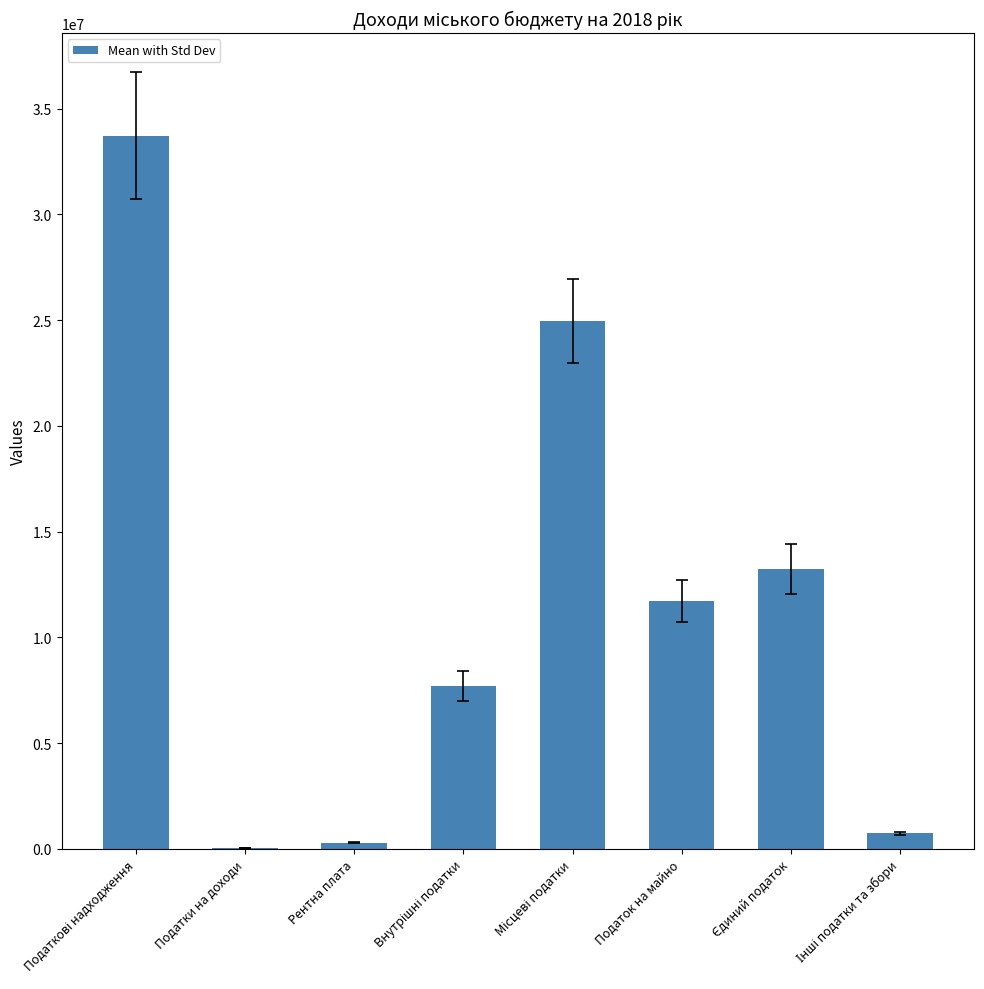

Between Податок на майно and Податки на доходи, which is larger?

Податок на майно